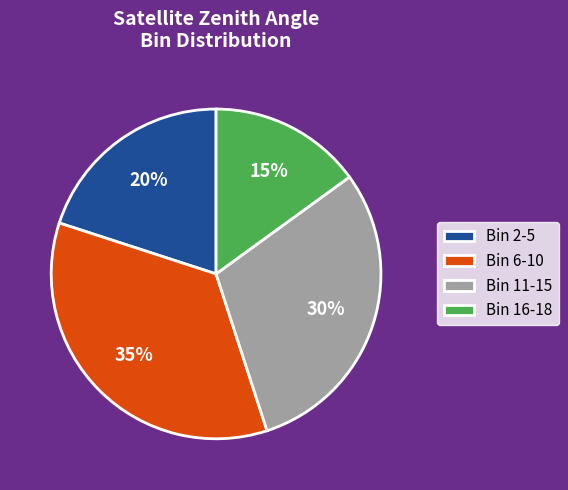

Combined, do Bin 11-15 and Bin 6-10 account for over 50%?

Yes